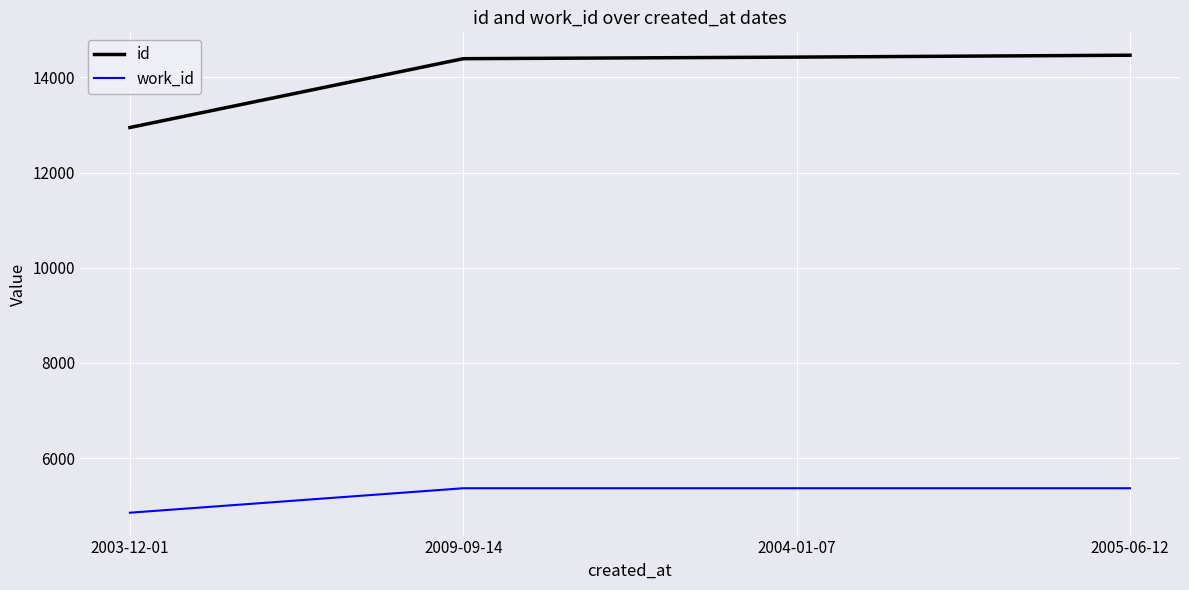

What is the maximum value shown in the chart?

14465